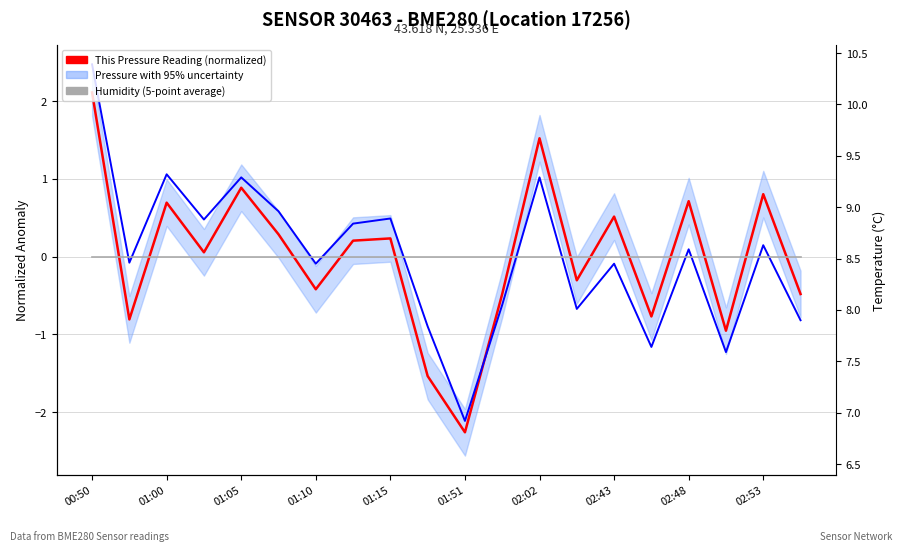

True or false: Temperature with 95% uncertainty and This Pressure Reading (normalized) intersect in this chart.

True